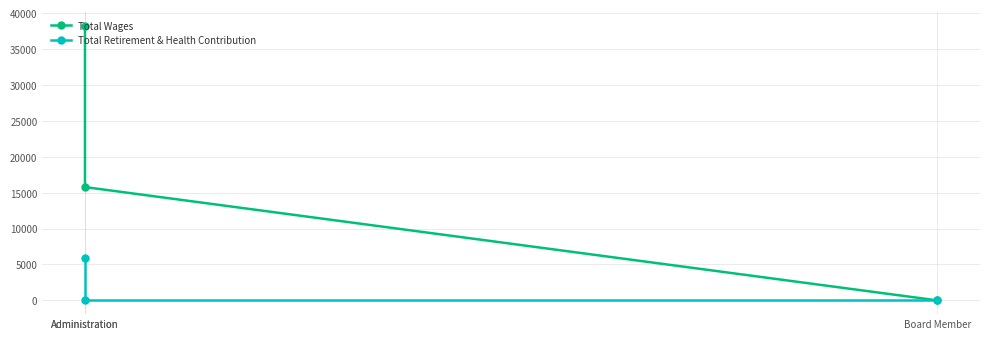

At how many categories does at least one series exceed 25611?

1